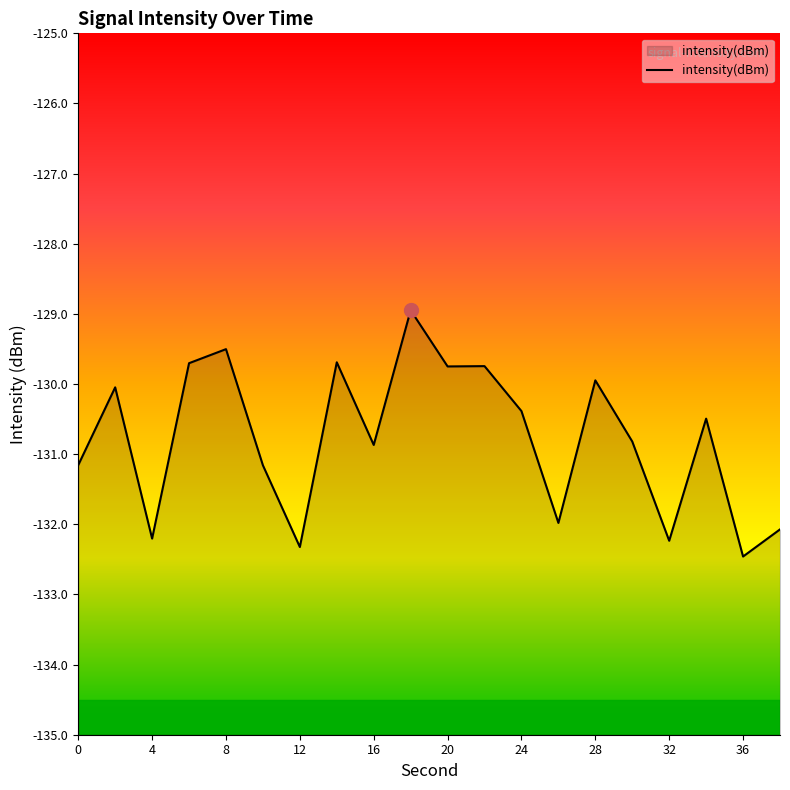

What is the greatest value displayed?

-128.9